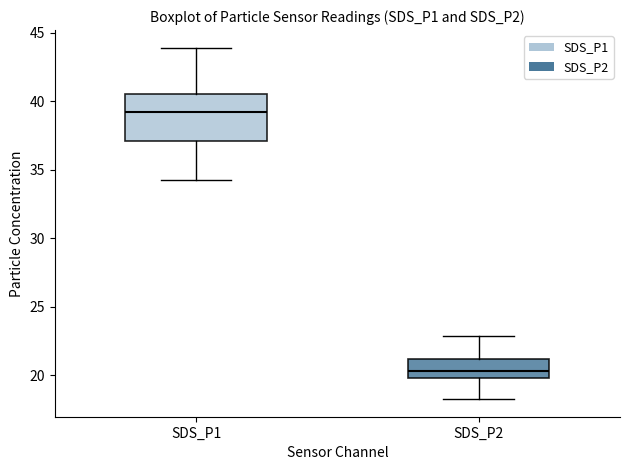

Reading left to right, transcribe this box plot: for each box, give where its median line is, the range the box spans, and where its two whiskers end, as read against the y-axis. The values are not printed on the chart, so give them approximately, as read against the axis.

SDS_P1: median 39.0, box 37.0 to 40.5, whiskers 34.5 to 44.0
SDS_P2: median 20.5, box 20.0 to 21.0, whiskers 18.5 to 23.0